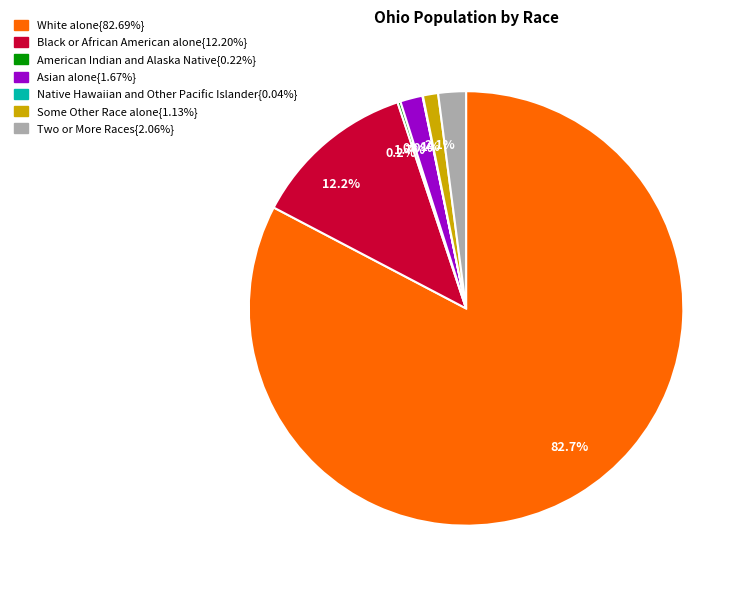

Does any single category account for the majority?

Yes